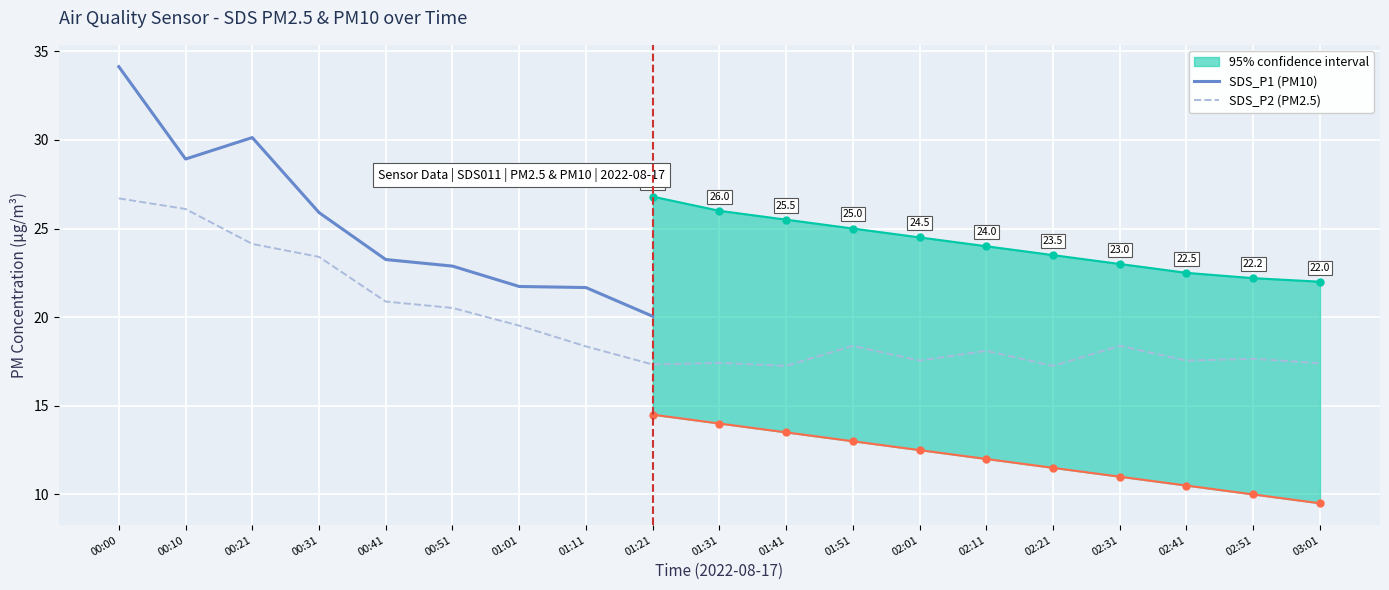

List the labels in order of value, largest first.

00:00, 00:10, 00:21, 00:31, 00:41, 00:51, 01:01, 01:51, 02:31, 01:11, 02:11, 02:51, 02:01, 02:41, 01:31, 03:01, 01:21, 01:41, 02:21